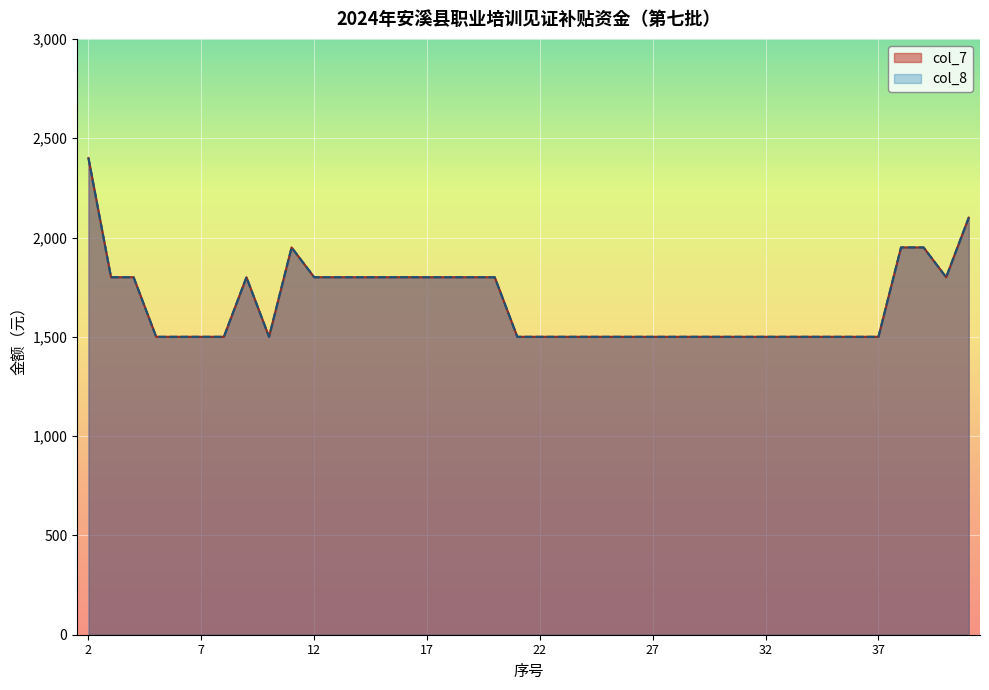

True or false: col_7 has a value of 1500 at 5.

True